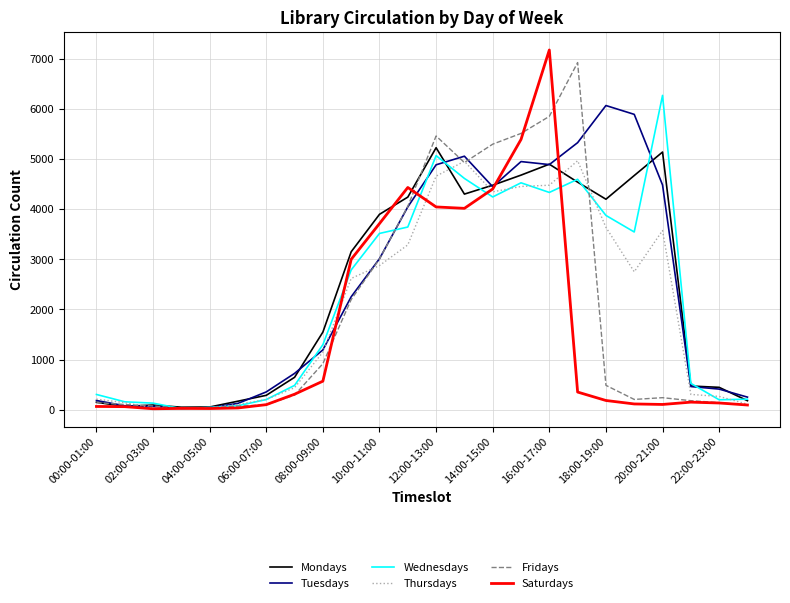

What is the difference between the second highest and second lowest values in the Fridays series?

5801